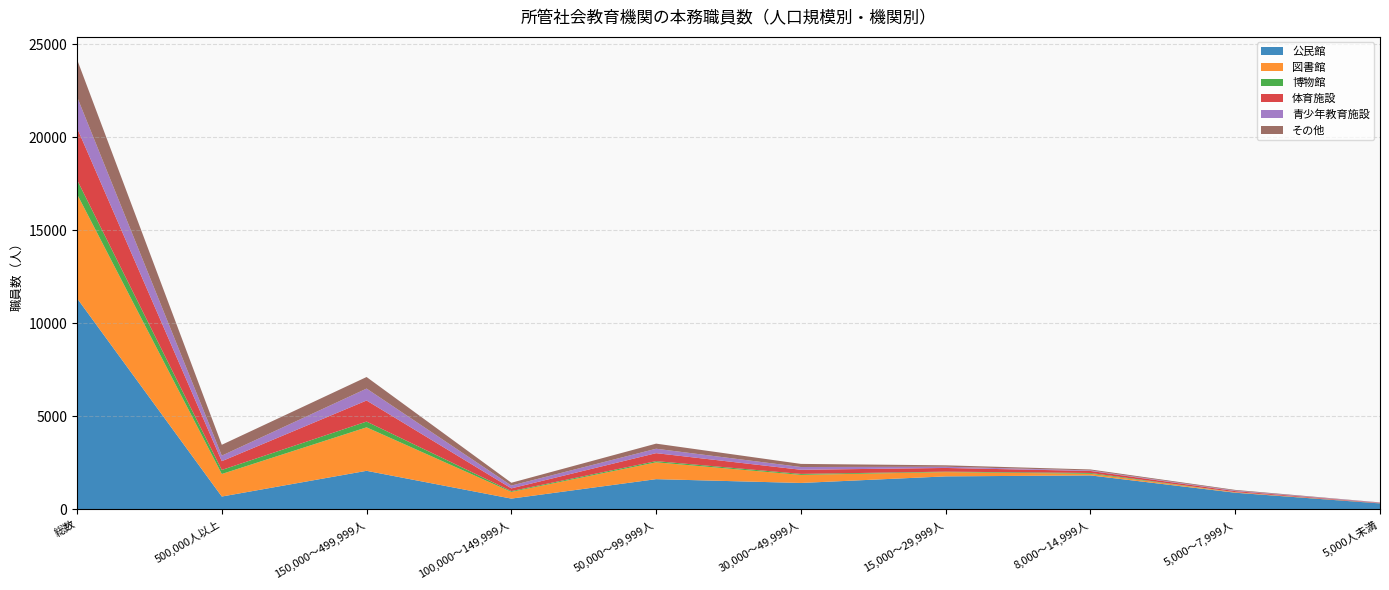

Reading left to right, what are all the values shown in this chart?

公民館: 11352	689	2072	578	1624	1419	1773	1825	895	319
図書館: 5603	1212	2338	359	905	434	230	87	25	4
博物館: 765	217	310	44	64	52	25	44	5	4
体育施設: 2792	472	1133	147	429	223	198	109	55	20
青少年教育施設: 1675	298	641	150	237	149	66	29	29	17
その他: 2009	584	622	152	275	167	76	51	37	10